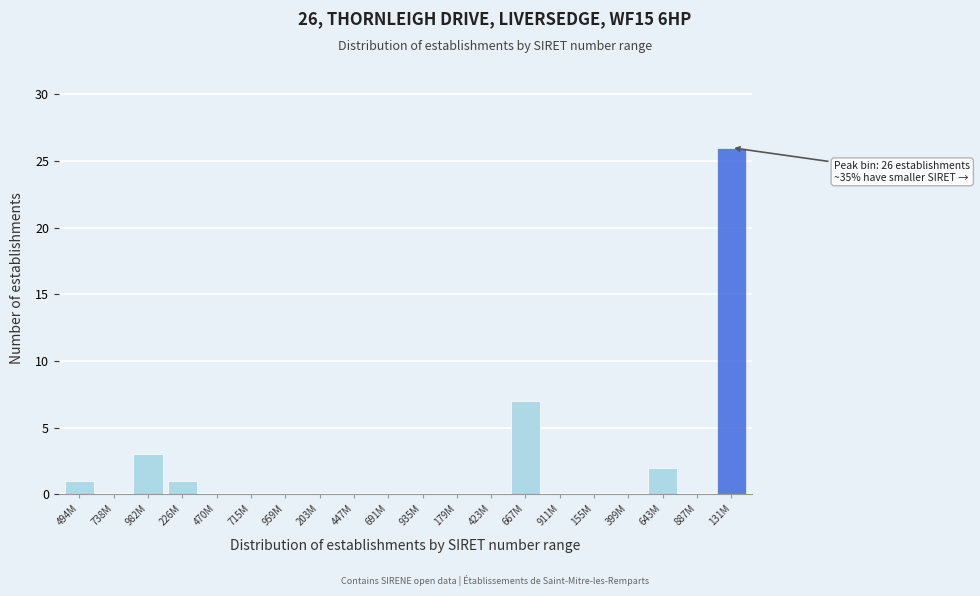

Reading left to right, extract all data points from this chart.

494M=1	738M=0	982M=3	226M=1	470M=0	715M=0	959M=0	203M=0	447M=0	691M=0	935M=0	179M=0	423M=0	667M=7	911M=0	155M=0	399M=0	643M=2	887M=0	131M=26